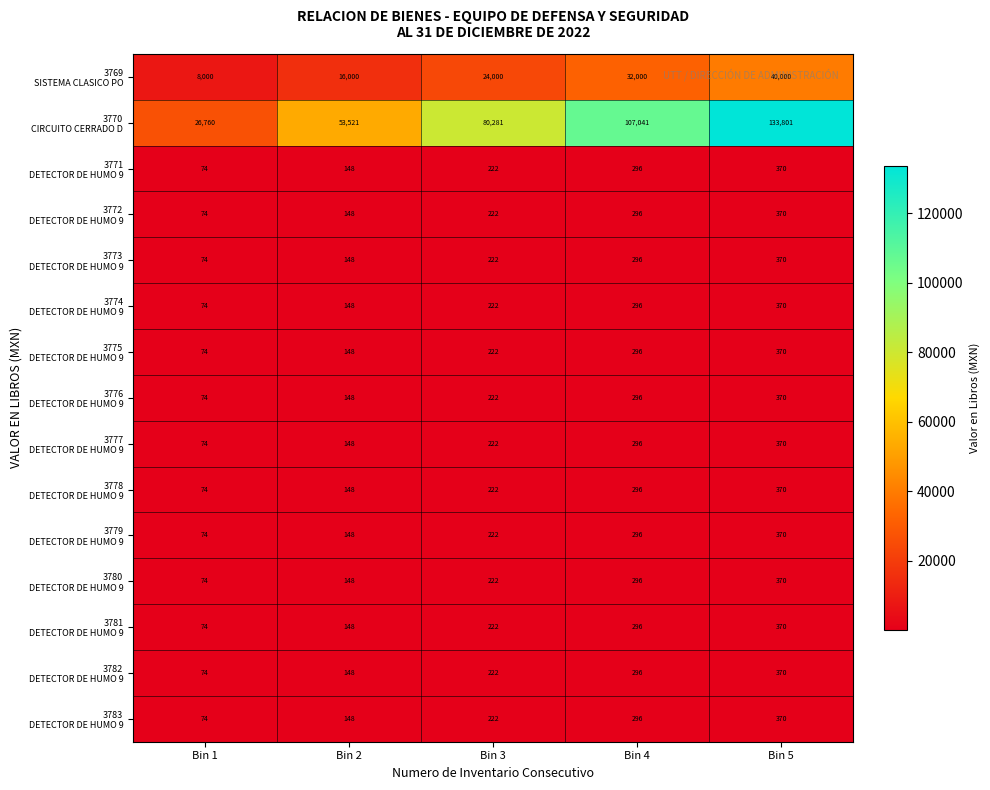

What is the difference between the highest and lowest values at Bin 5?

133431